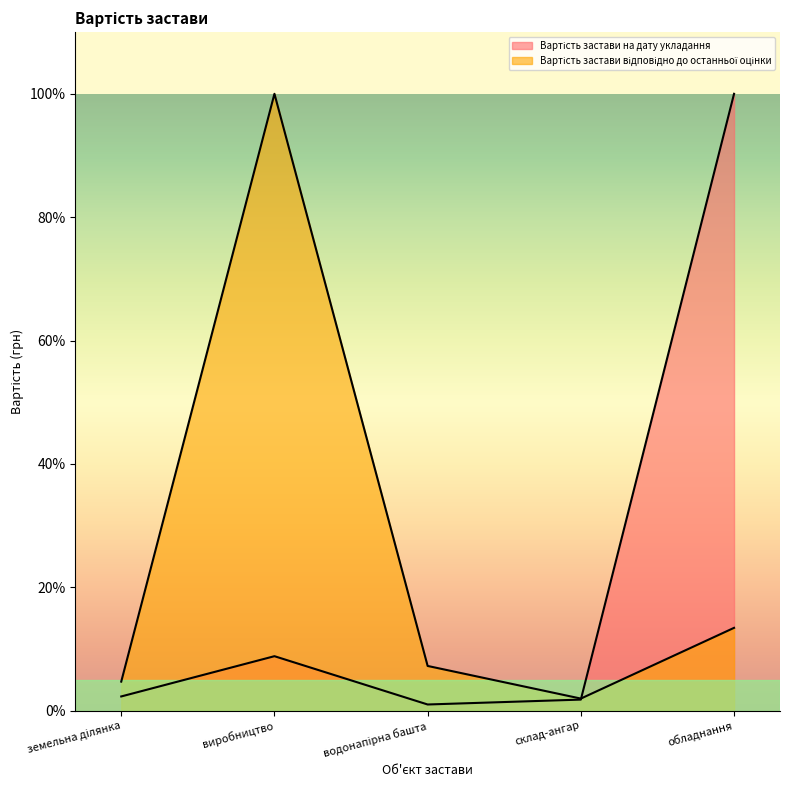

List the labels in order of Вартість застави на дату укладання value, smallest first.

водонапірна башта, склад-ангар, земельна ділянка, виробництво, обладнання